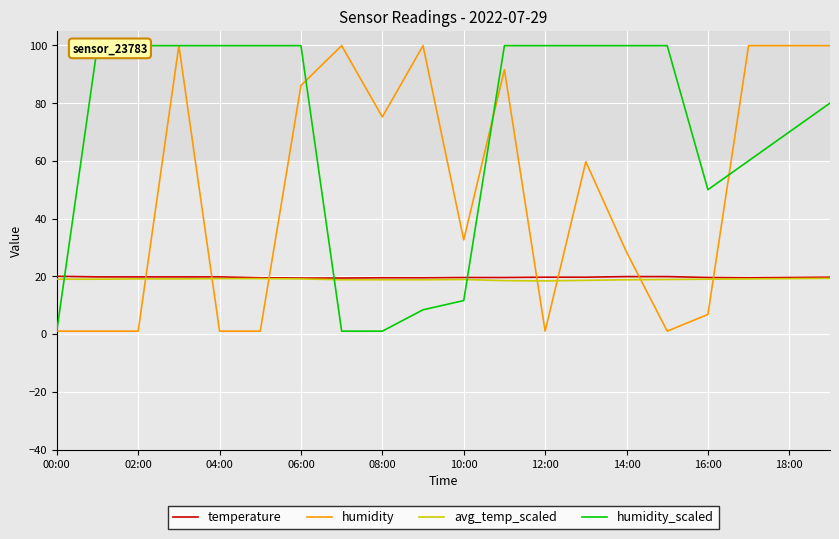

Does the chart display data point markers on the line(s)?

No